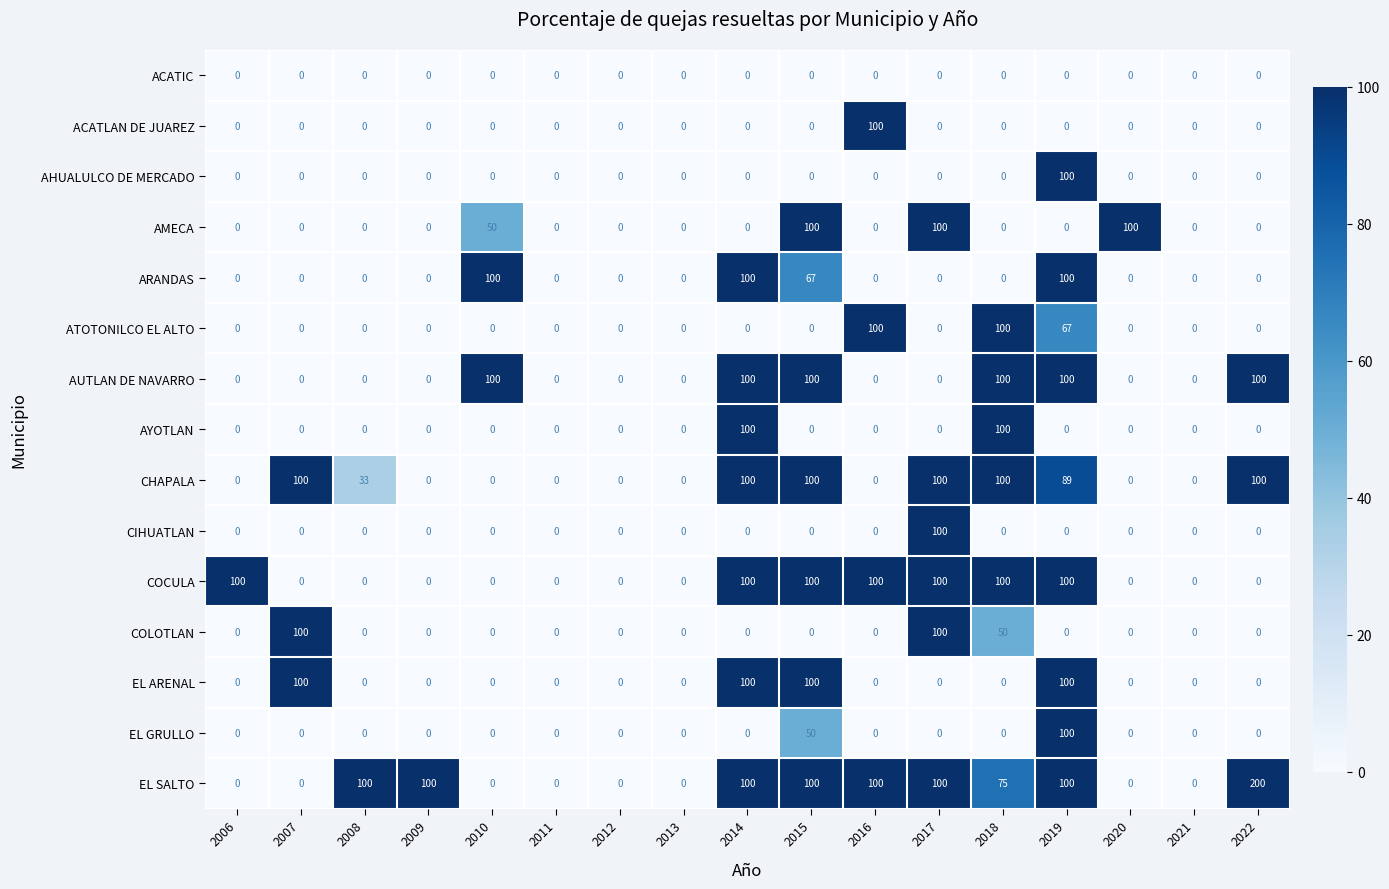

True or false: AHUALULCO DE MERCADO has a value of 0 at 2021.

True